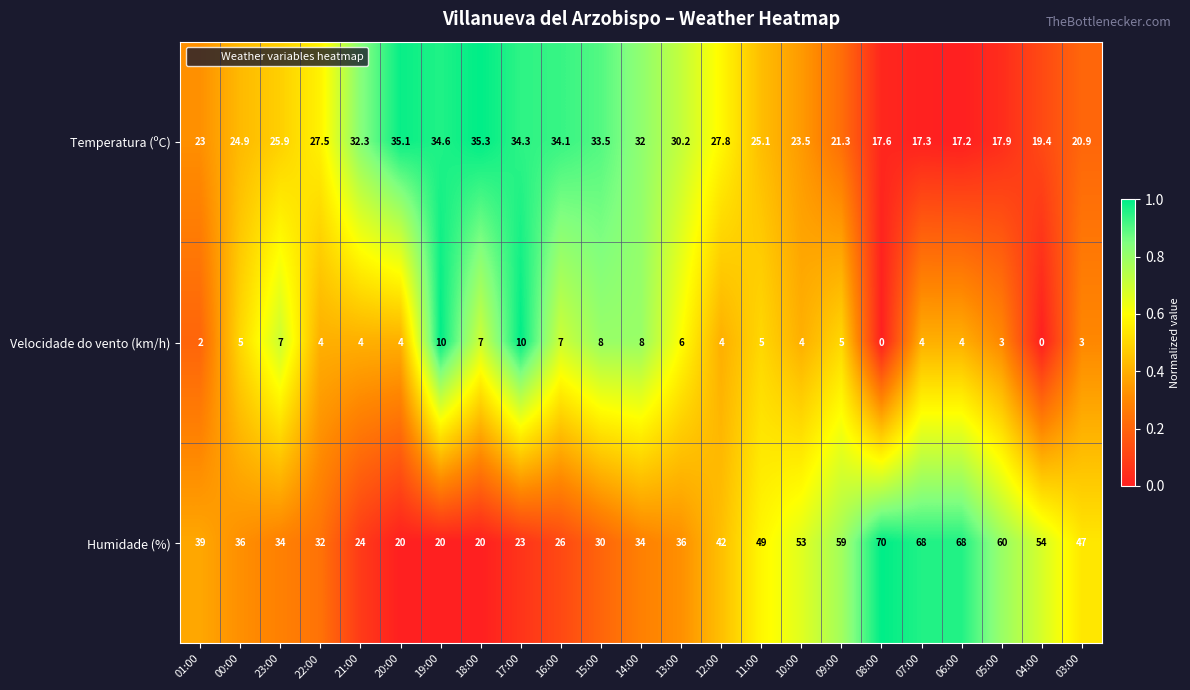

Rank the series at 11:00 from lowest to highest value.

Velocidade do vento (km/h), Temperatura (ºC), Humidade (%)